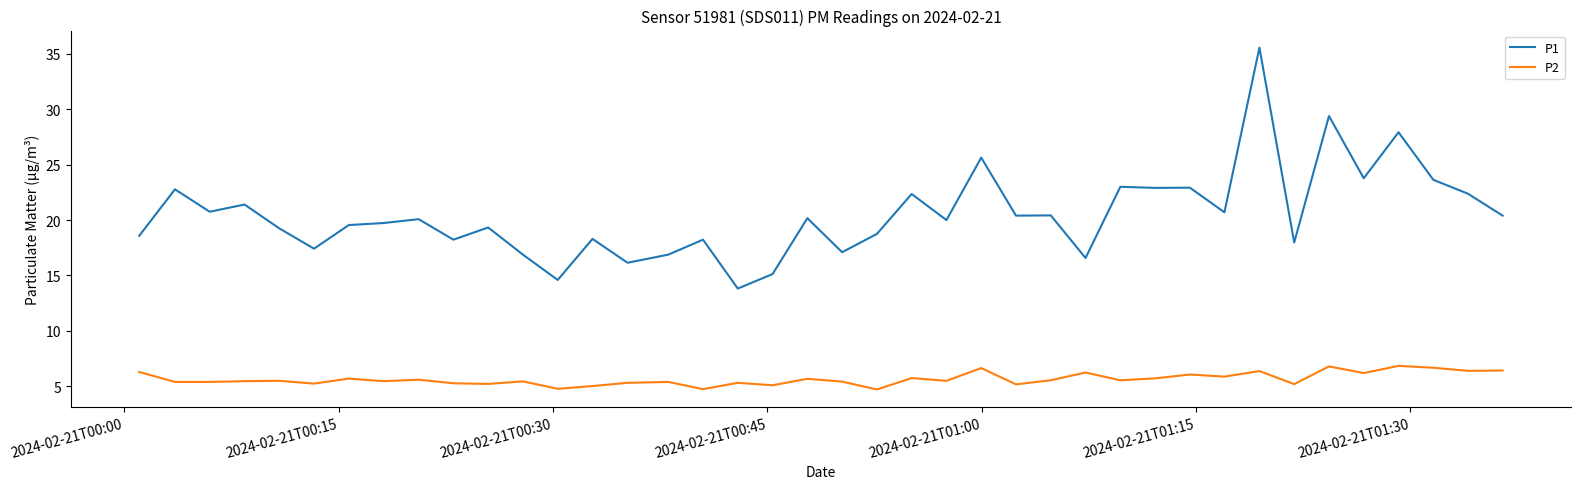

List the series in order of their peak value, lowest first.

P2, P1